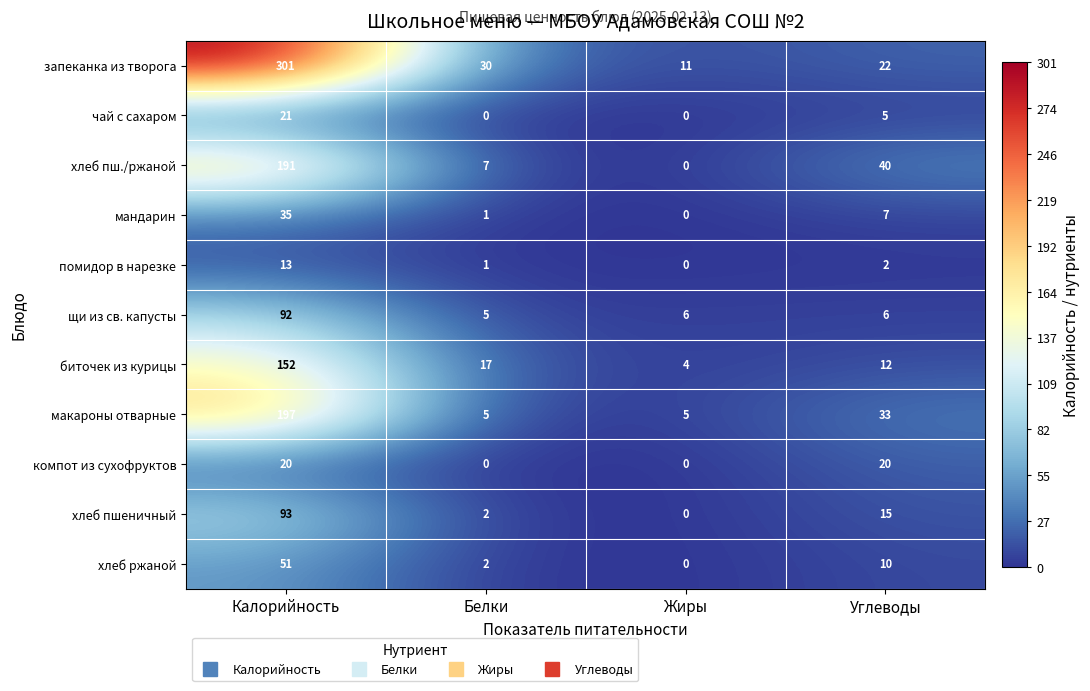

What is the average value of the помидор в нарезке series?

4